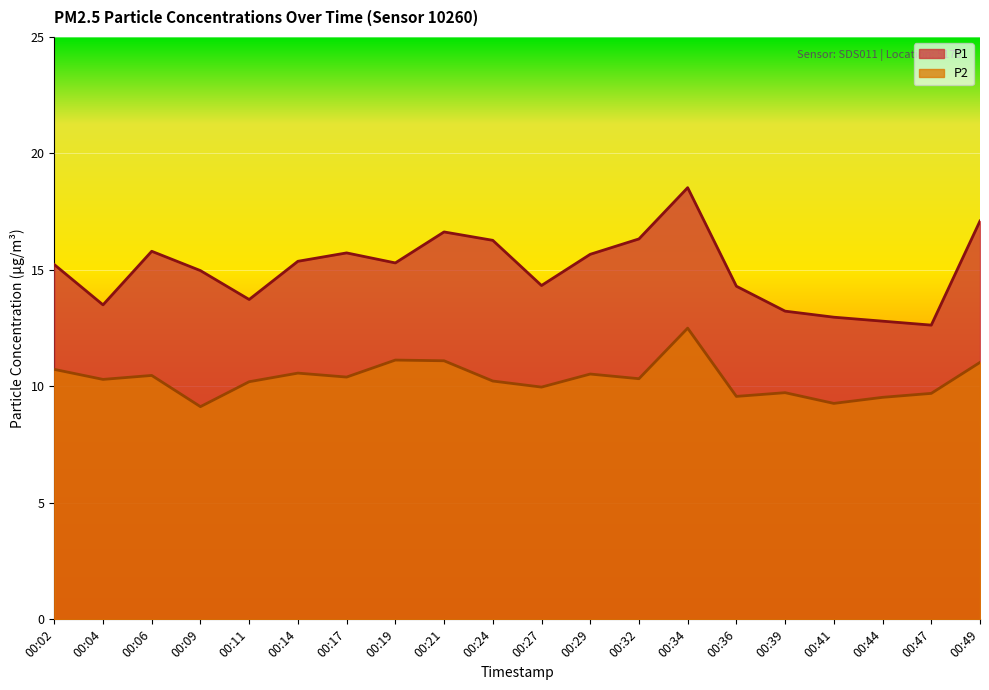

Reading left to right, extract all data points from this chart.

P1: 15.2	13.5	15.8	15.0	13.7	15.4	15.7	15.3	16.6	16.3	14.3	15.7	16.3	18.5	14.3	13.2	13.0	12.8	12.6	17.1
P2: 10.7	10.3	10.5	9.1	10.2	10.6	10.4	11.1	11.1	10.2	10.0	10.5	10.3	12.5	9.6	9.7	9.3	9.5	9.7	11.0